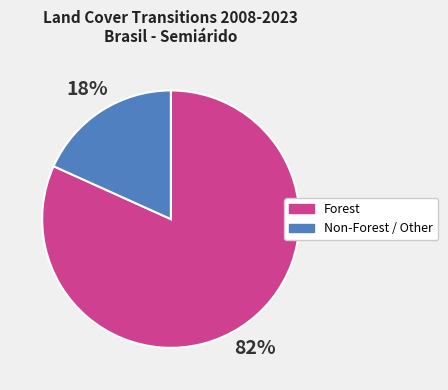

Combined, do Non-Forest / Other and Forest account for over 50%?

Yes